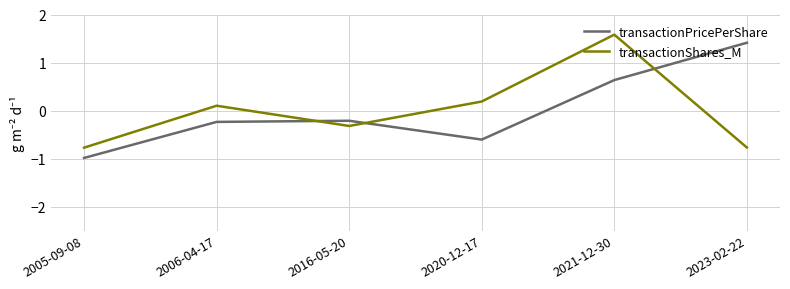

What is the minimum value for transactionPricePerShare?

-1.0